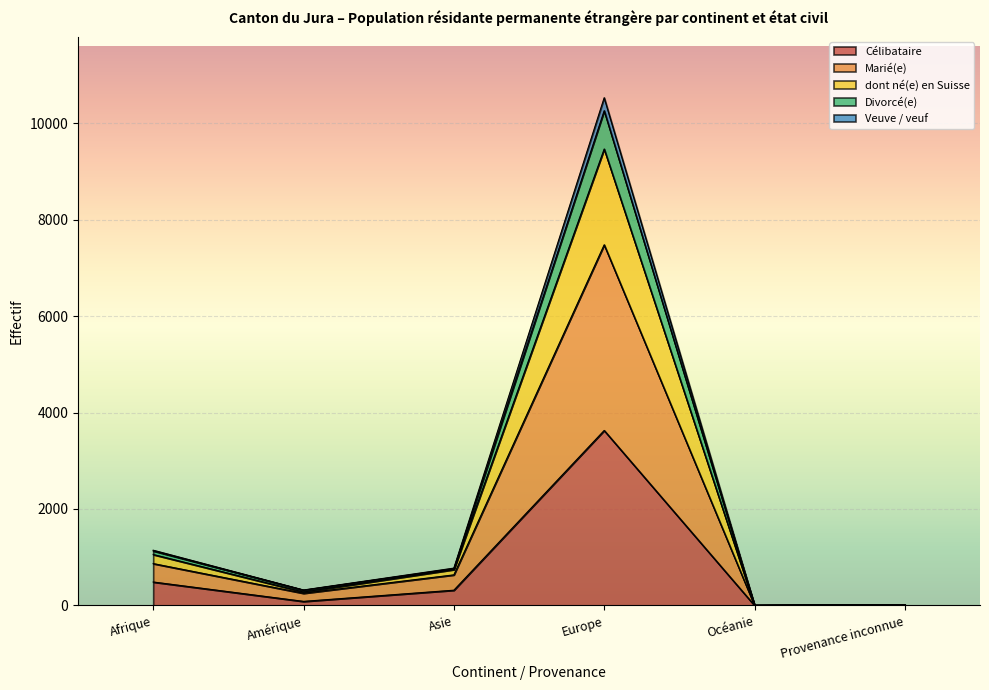

What is the label of the 5th point from the right?

Amérique